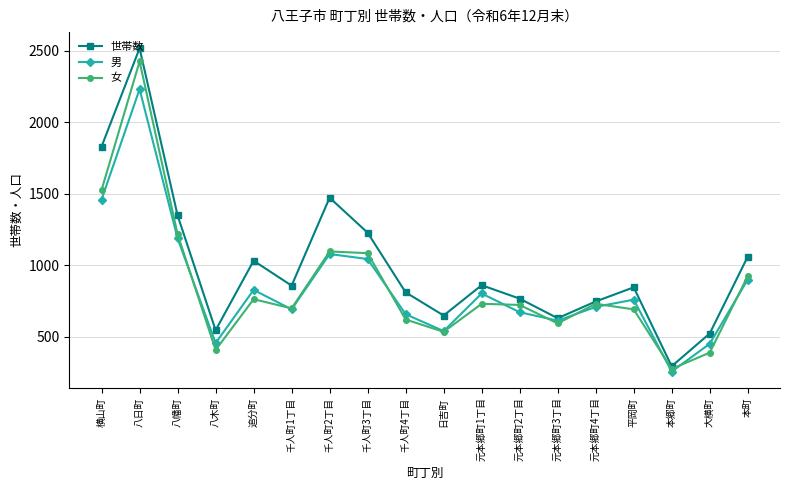

Is the value of 世帯数 at 八日町 greater than the value of 男 at 追分町?

Yes